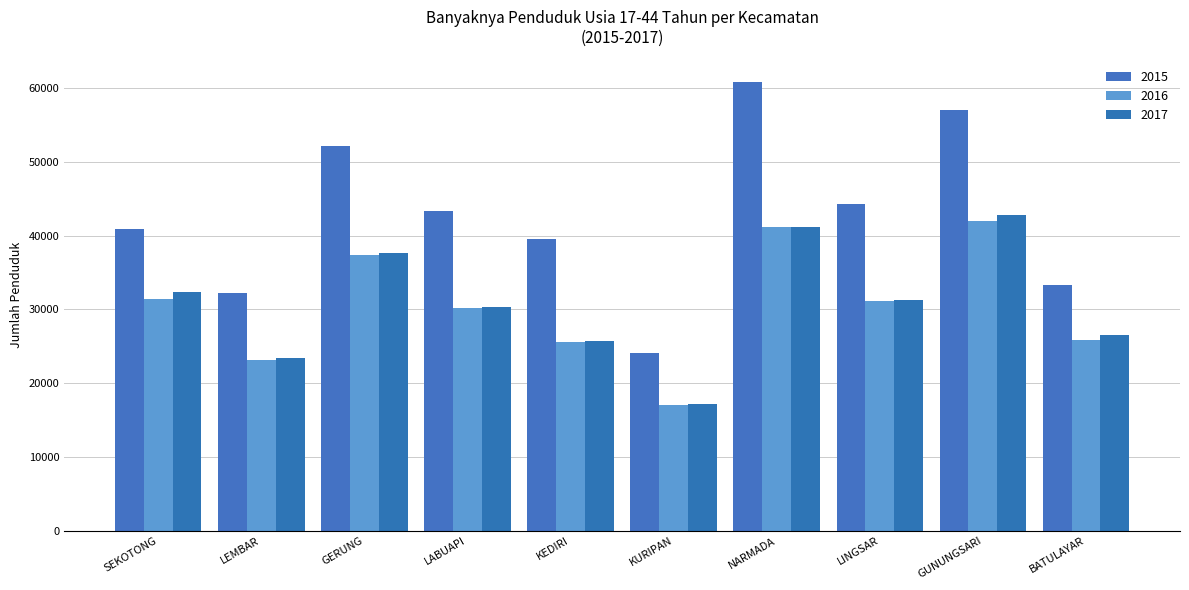

What is the total value across all series at LEMBAR?

78776